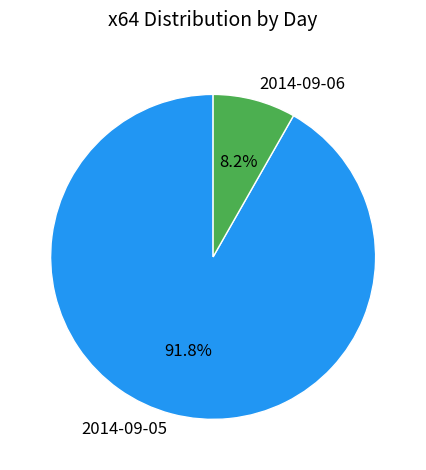

Combined, what portion of the pie is 2014-09-06 and 2014-09-05?

100.0%